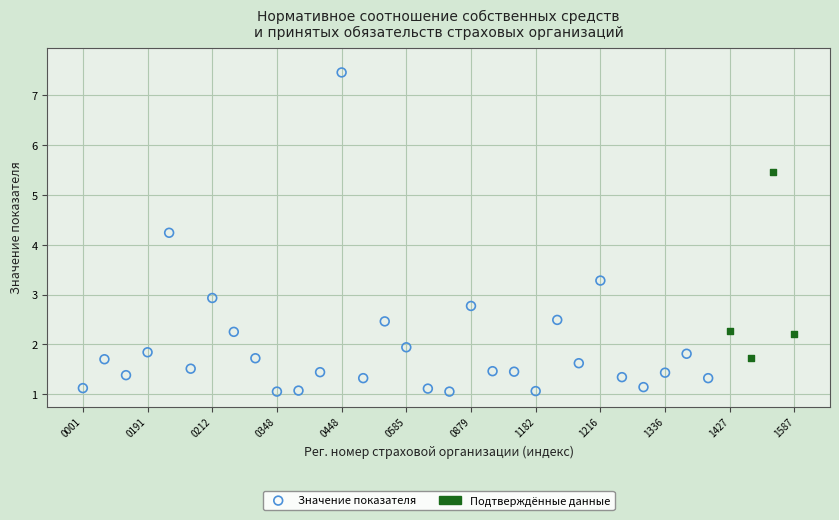

Which series contains the highest Y value?

Значение показателя